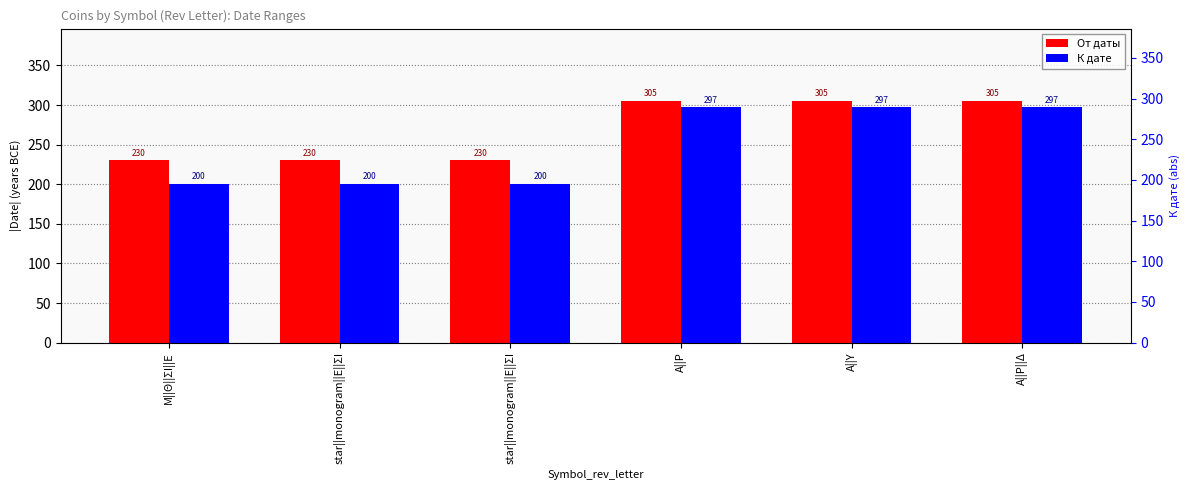

What is the spread (max minus min) of values at Α||Ρ||Δ?

8